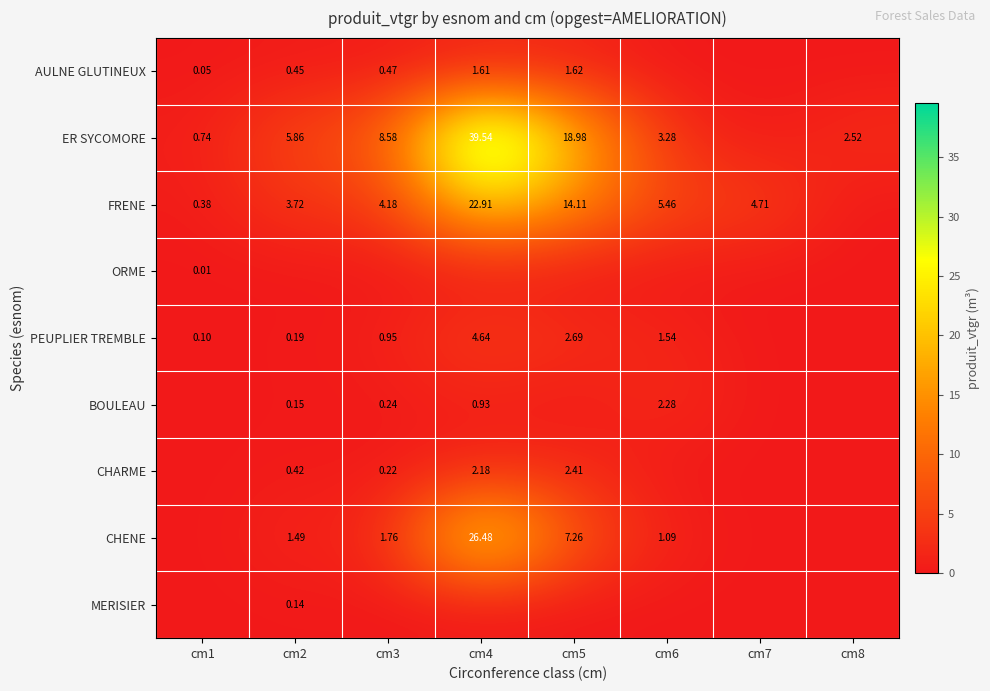

At which category is the sum across all series the highest?

cm4